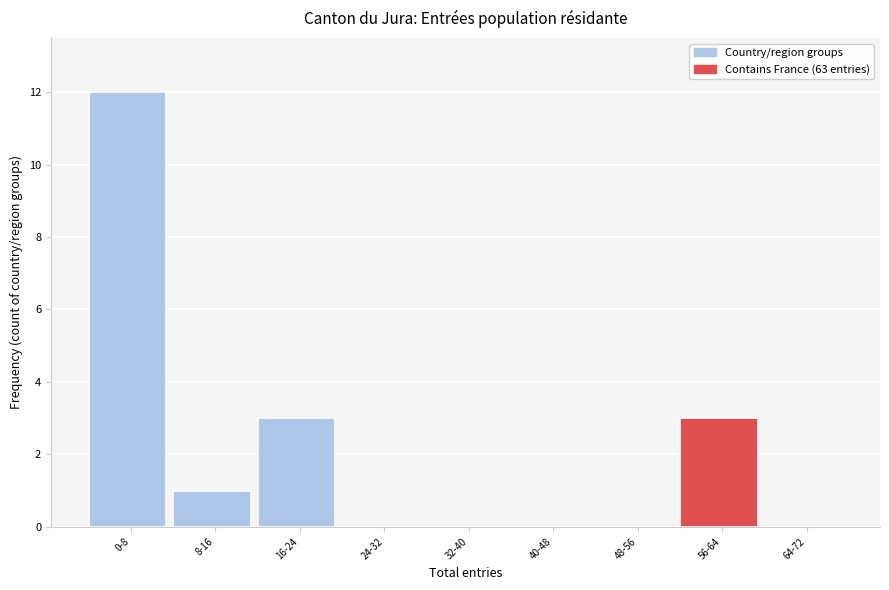

Reading left to right, list all the values displayed in this chart.

0-8=12	8-16=1	16-24=3	24-32=0	32-40=0	40-48=0	48-56=0	56-64=3	64-72=0